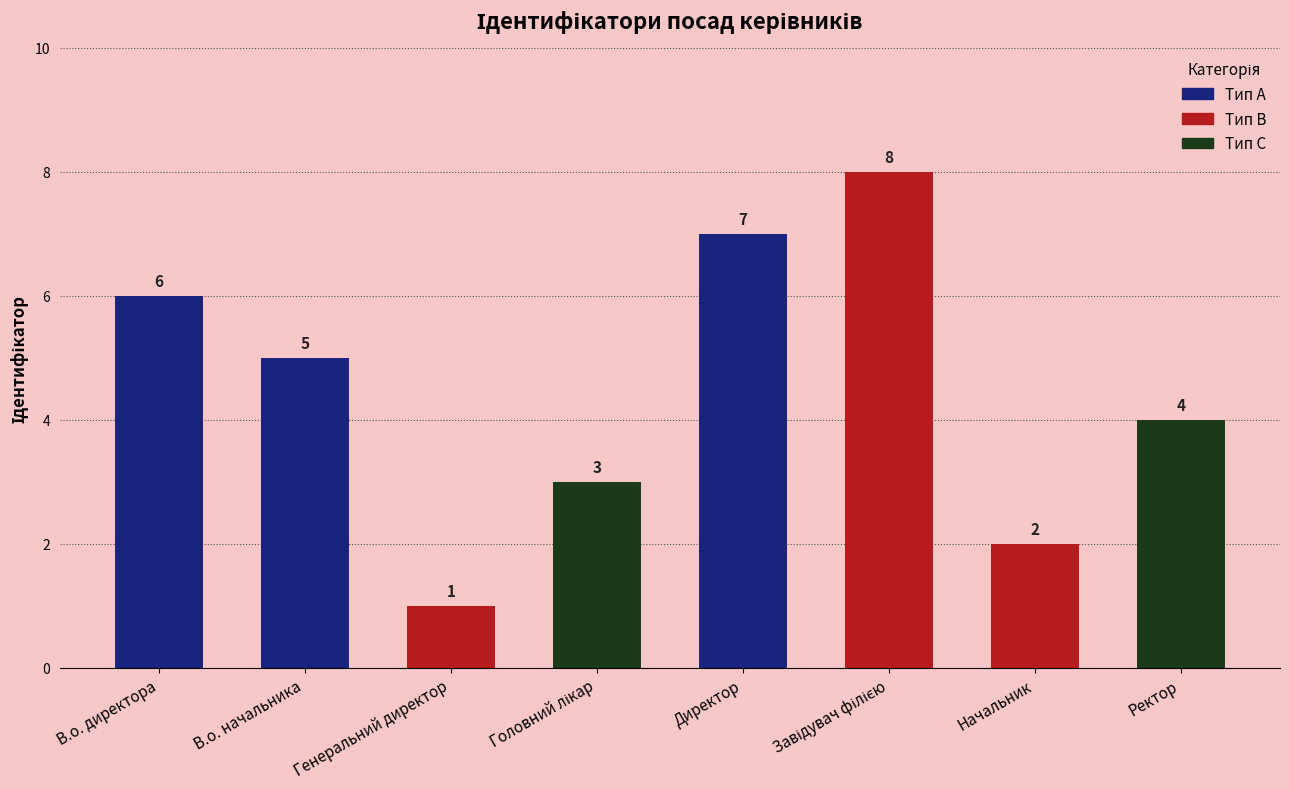

At which category does the chart reach its minimum across all series?

Генеральний директор